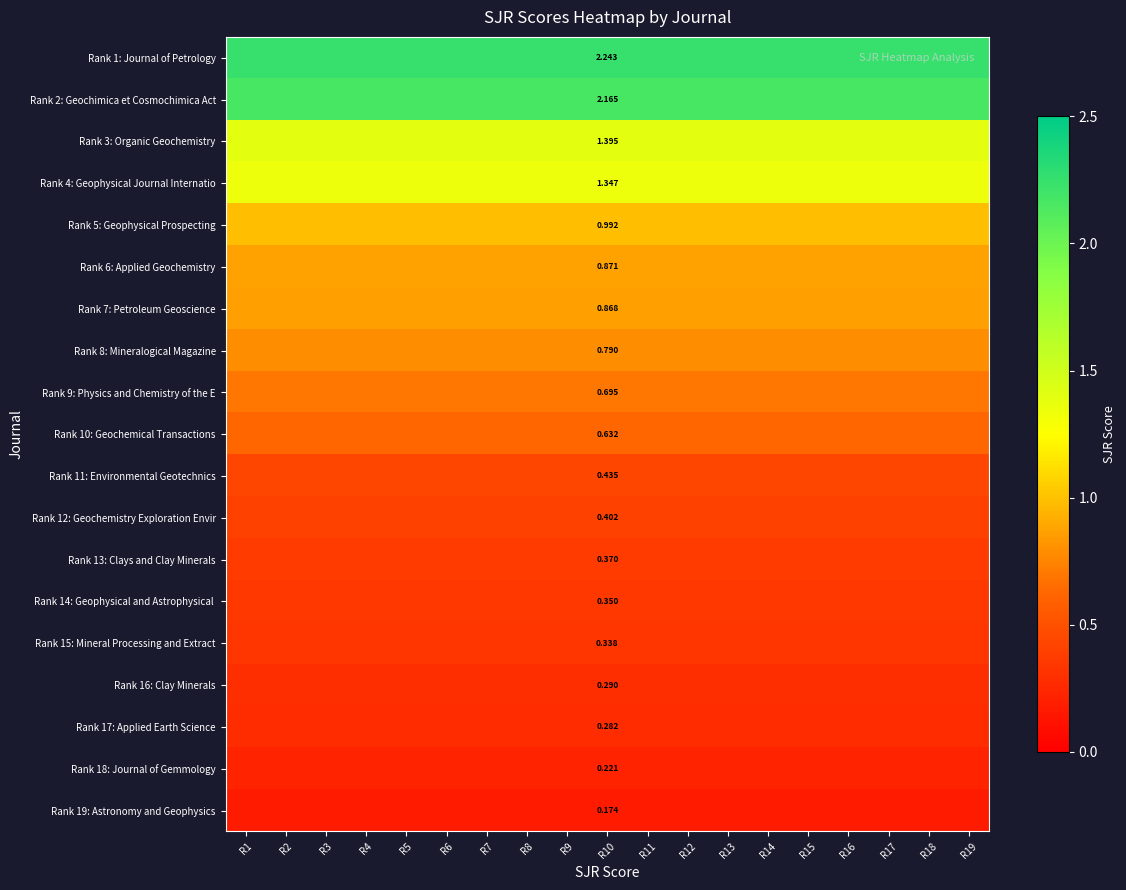

What is the sum of all Rank 5: Geophysical Prospecting values?

18.8